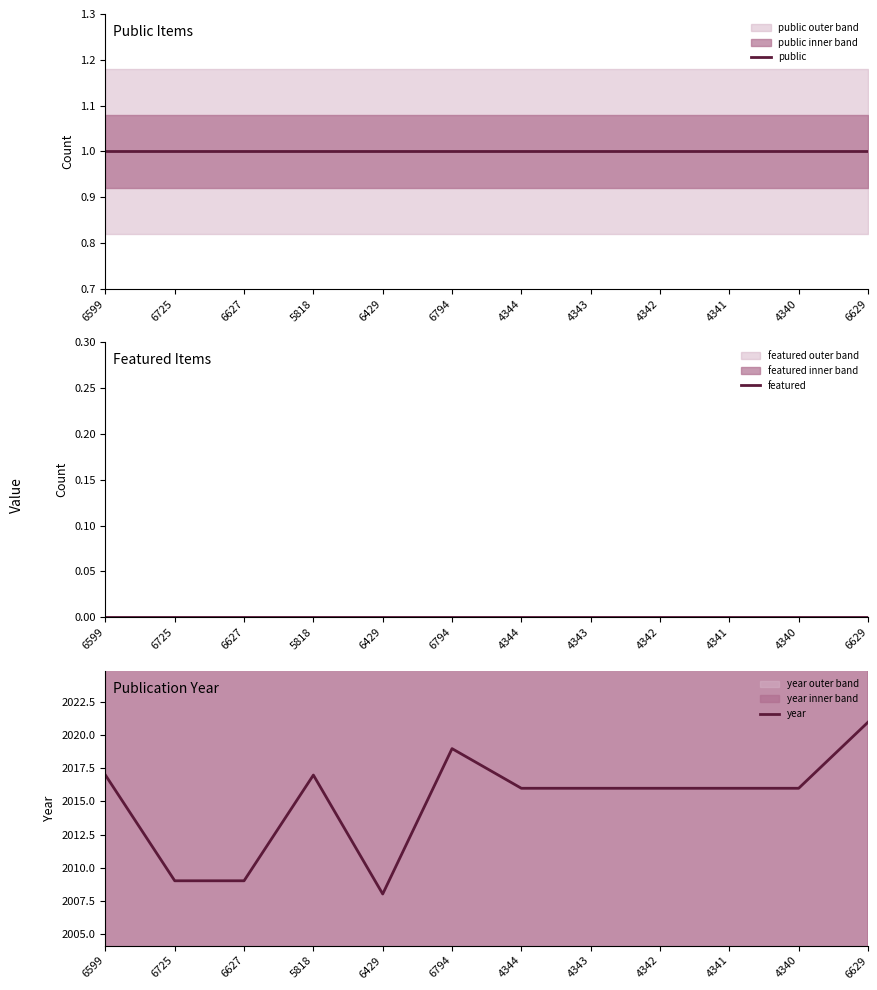

Where is featured nearest to the value 0?

6599